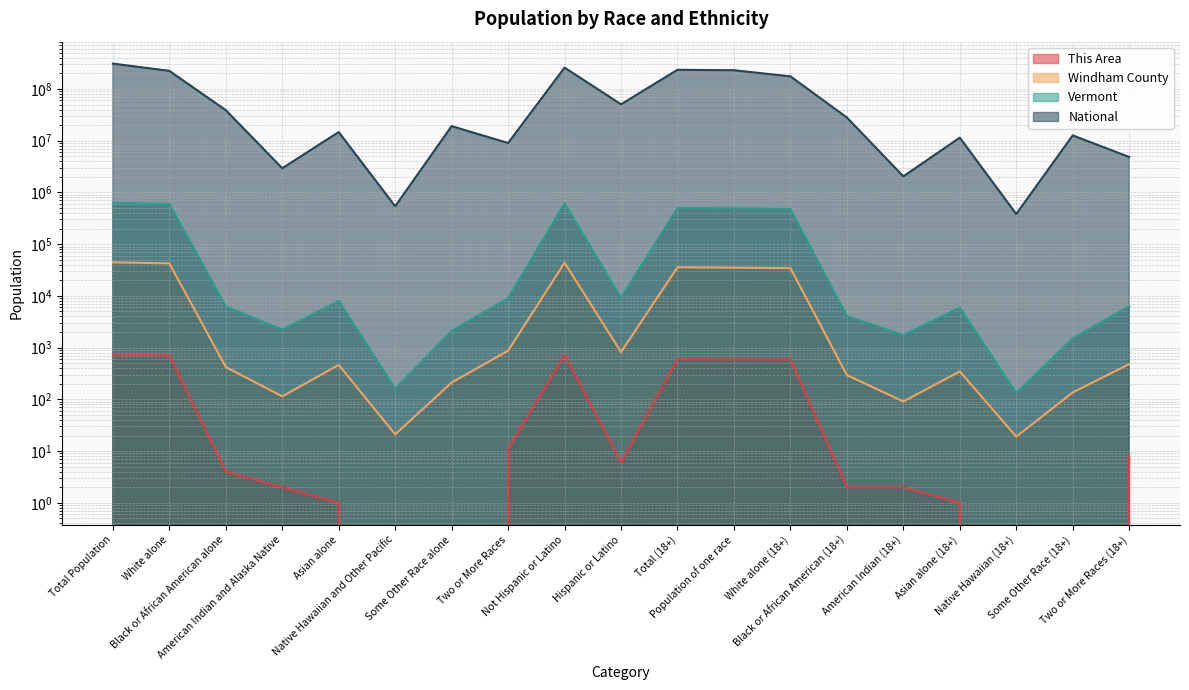

At Some Other Race (18+), list the series in order from largest to smallest.

National, Vermont, Windham County, This Area